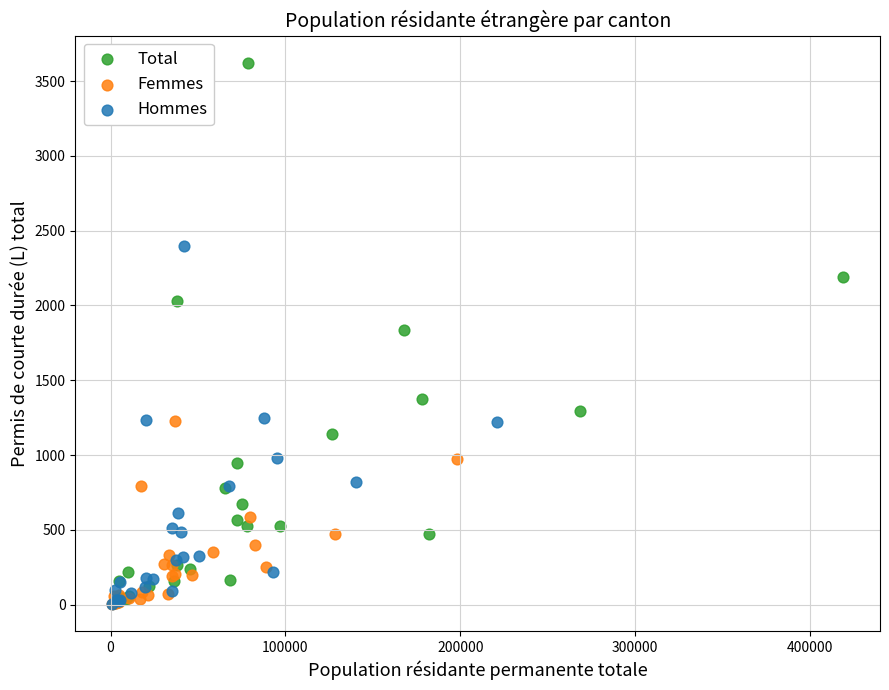

Which series contains the highest Y value?

Total